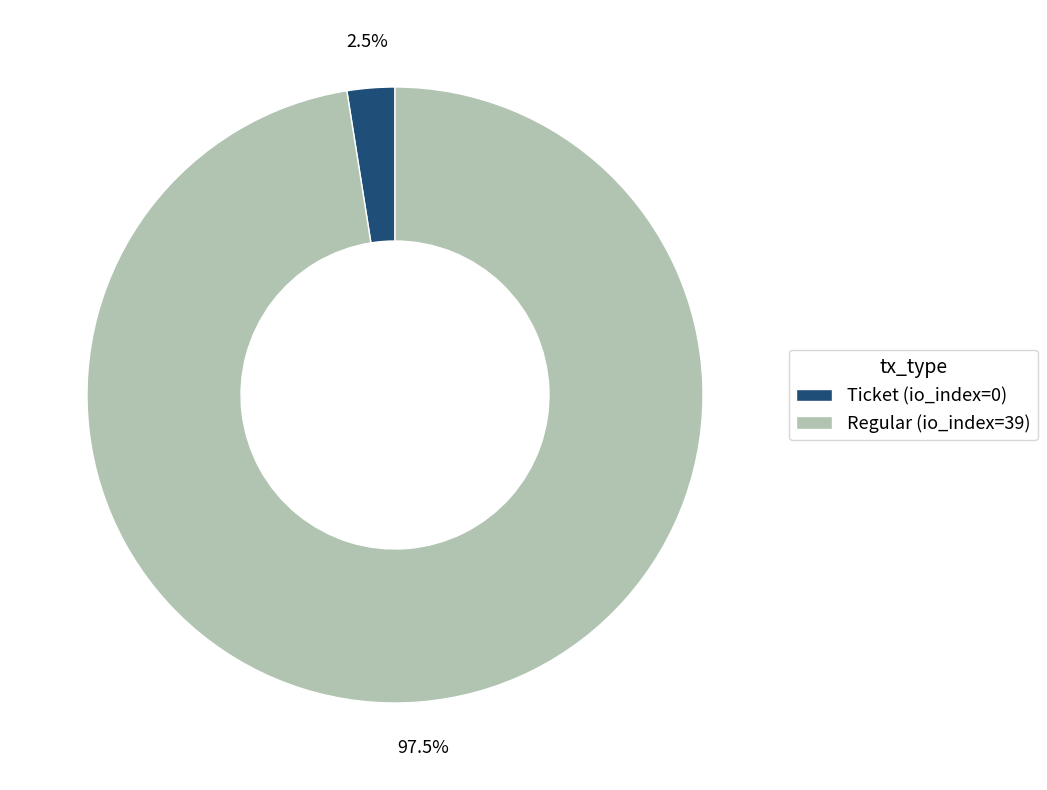

To the nearest percent, what is the difference between the Regular and Ticket slice percentages?

95%